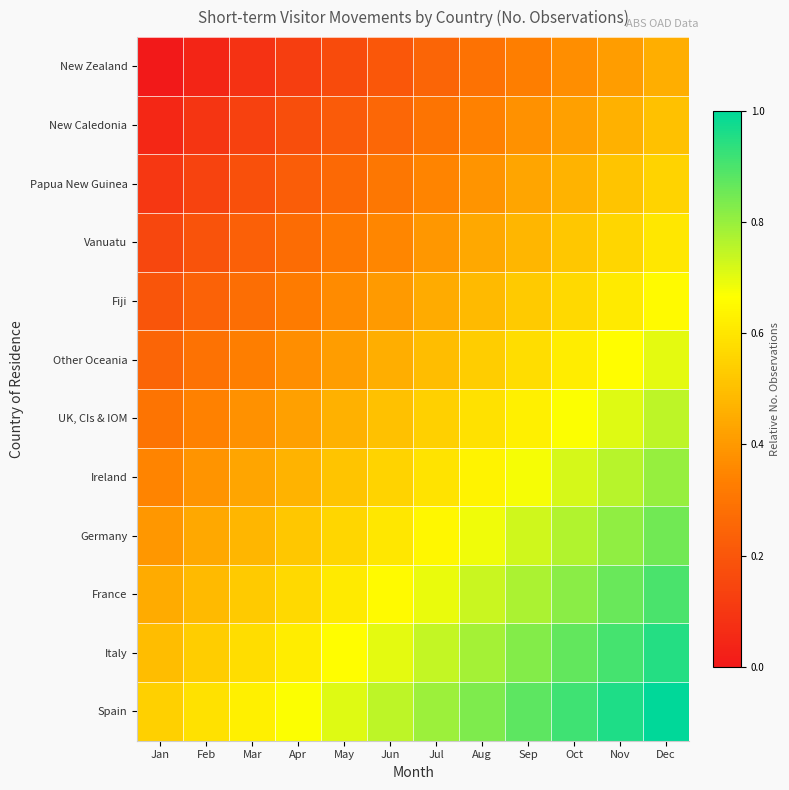

At how many categories does at least one series exceed 0?

12